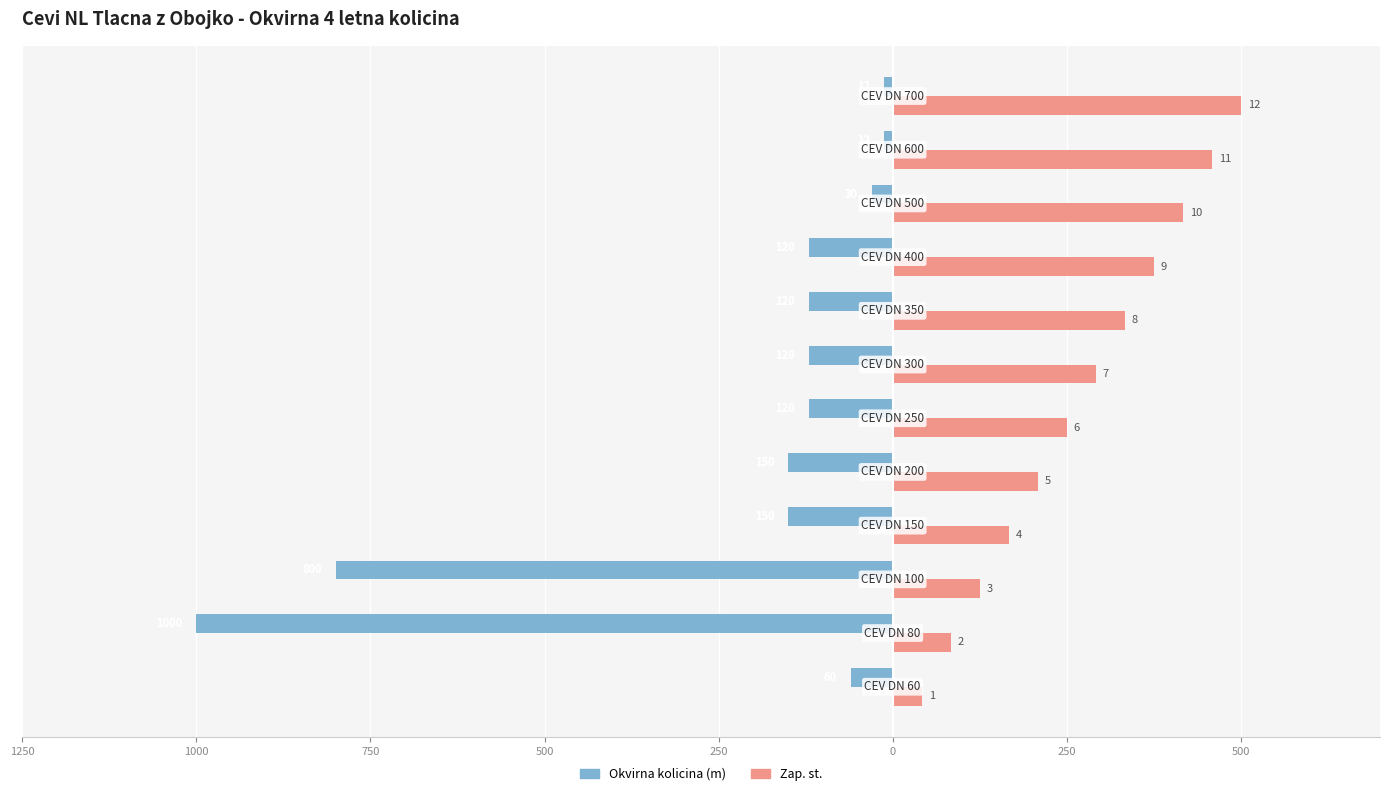

Reading left to right, what are all the values shown in this chart?

Okvirna kolicina (m): -60.0	-1000.0	-800.0	-150.0	-150.0	-120.0	-120.0	-120.0	-120.0	-30.0	-12.0	-12.0
Zap. st.: 41.7	83.3	125.0	166.7	208.3	250.0	291.7	333.3	375.0	416.7	458.3	500.0